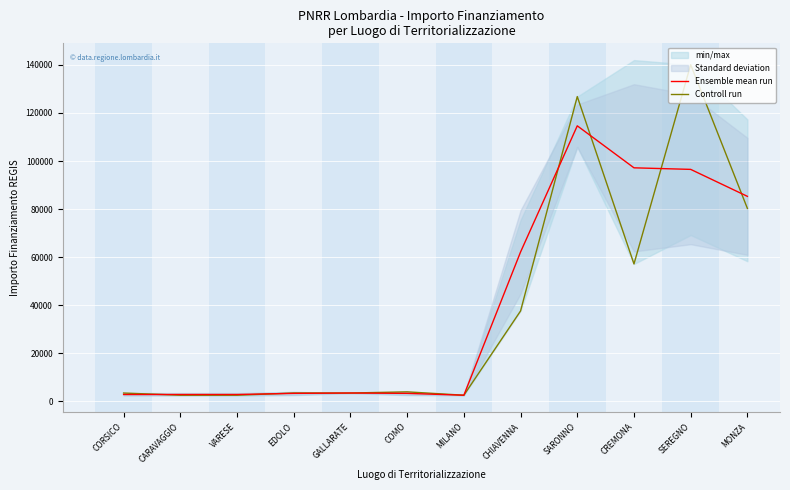

At which label does Controll run first exceed 3903?

CHIAVENNA